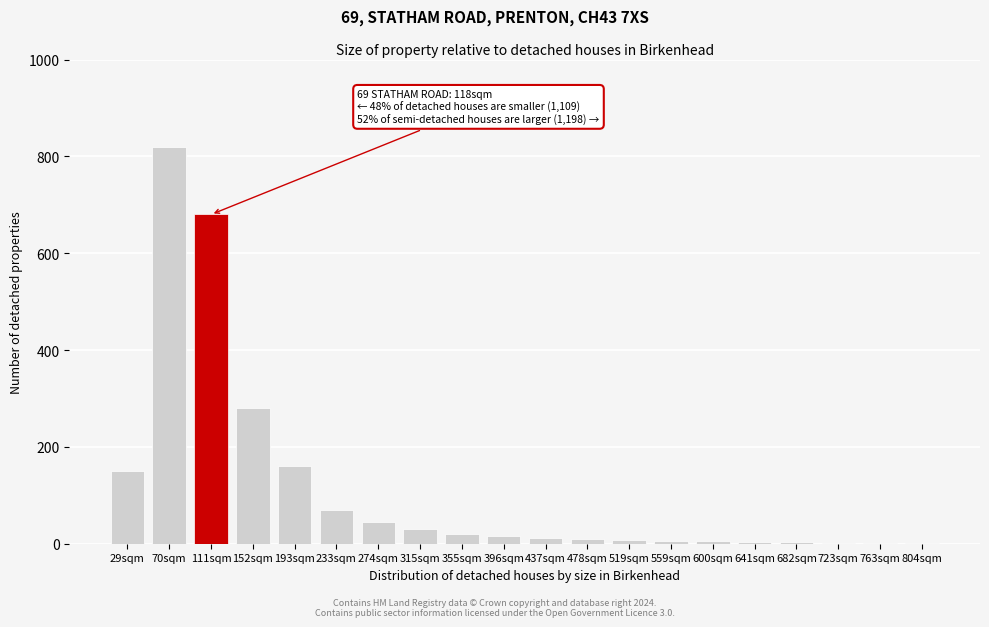

The chart shows a value of 2 at 763sqm. True or false?

True